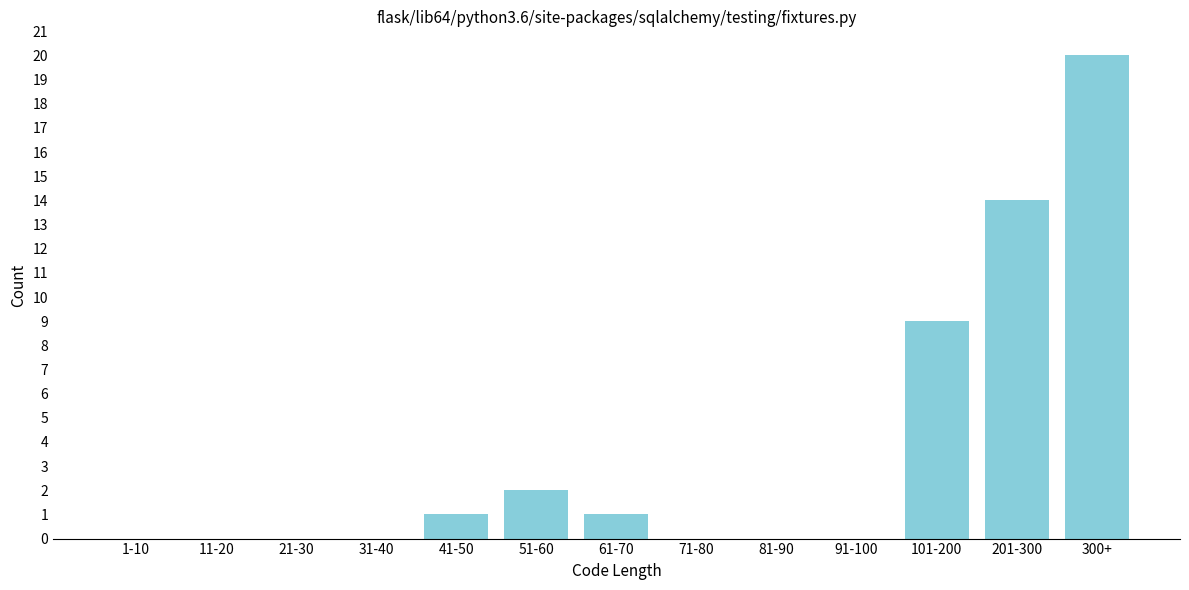

Reading left to right, transcribe all the data shown in this chart.

1-10=0	11-20=0	21-30=0	31-40=0	41-50=1	51-60=2	61-70=1	71-80=0	81-90=0	91-100=0	101-200=9	201-300=14	300+=20